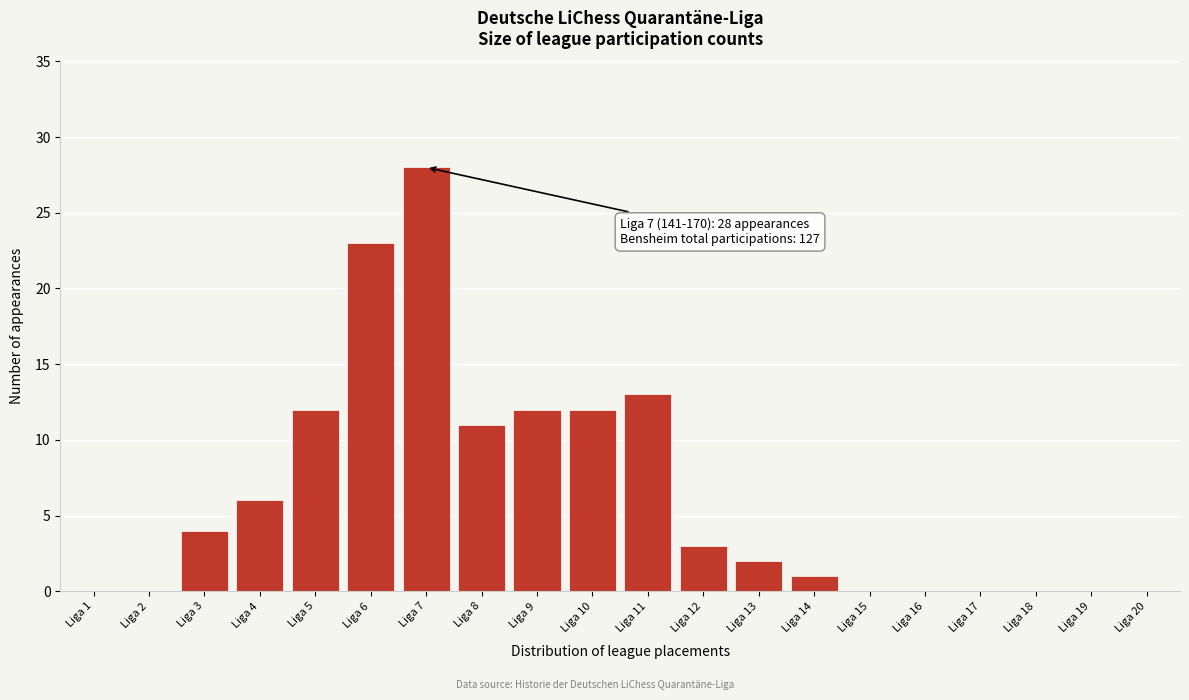

Reading left to right, transcribe all the data shown in this chart.

Liga 1=0	Liga 2=0	Liga 3=4	Liga 4=6	Liga 5=12	Liga 6=23	Liga 7=28	Liga 8=11	Liga 9=12	Liga 10=12	Liga 11=13	Liga 12=3	Liga 13=2	Liga 14=1	Liga 15=0	Liga 16=0	Liga 17=0	Liga 18=0	Liga 19=0	Liga 20=0